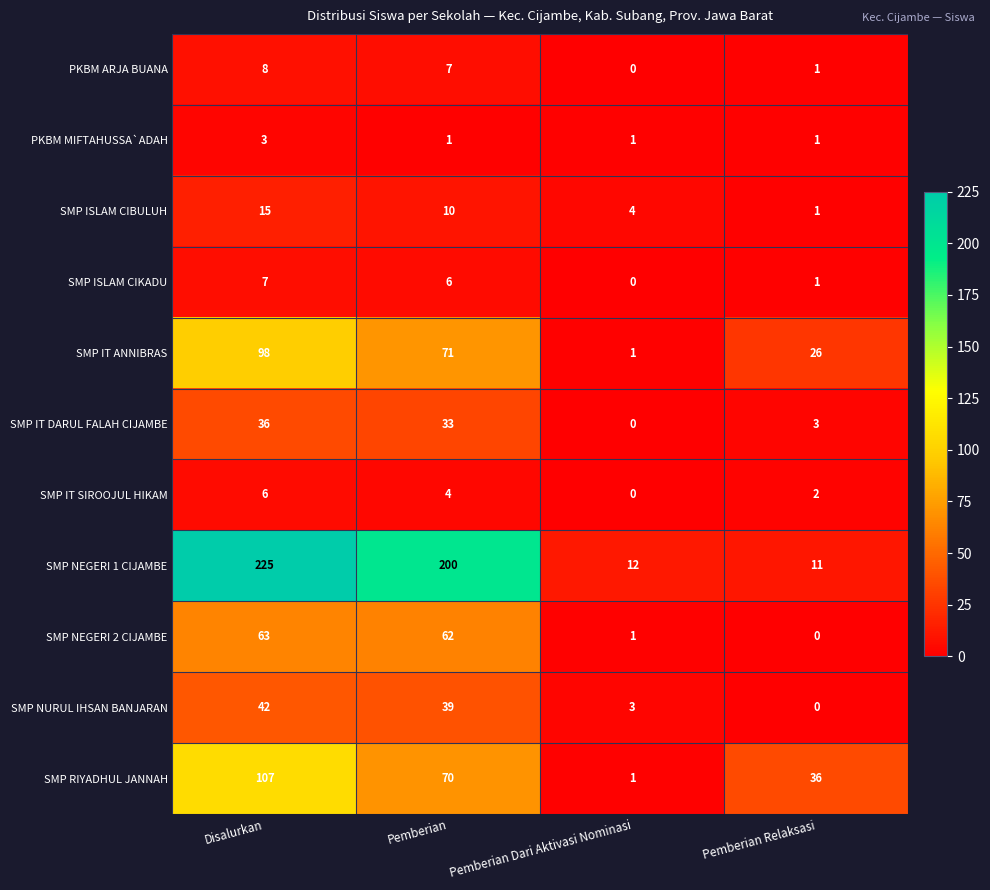

Which series has the largest total across all categories?

SMP NEGERI 1 CIJAMBE